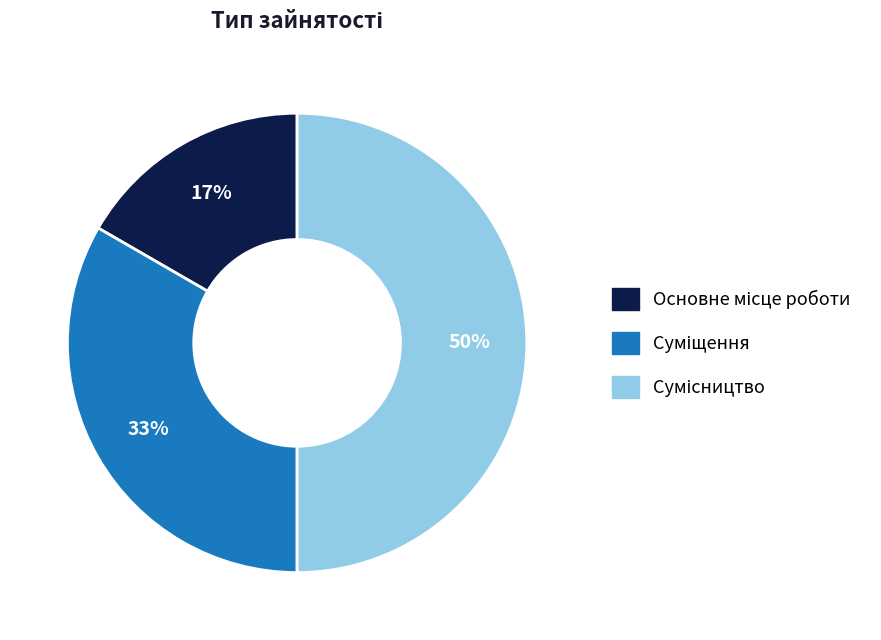

How many slices are in this pie chart?

3